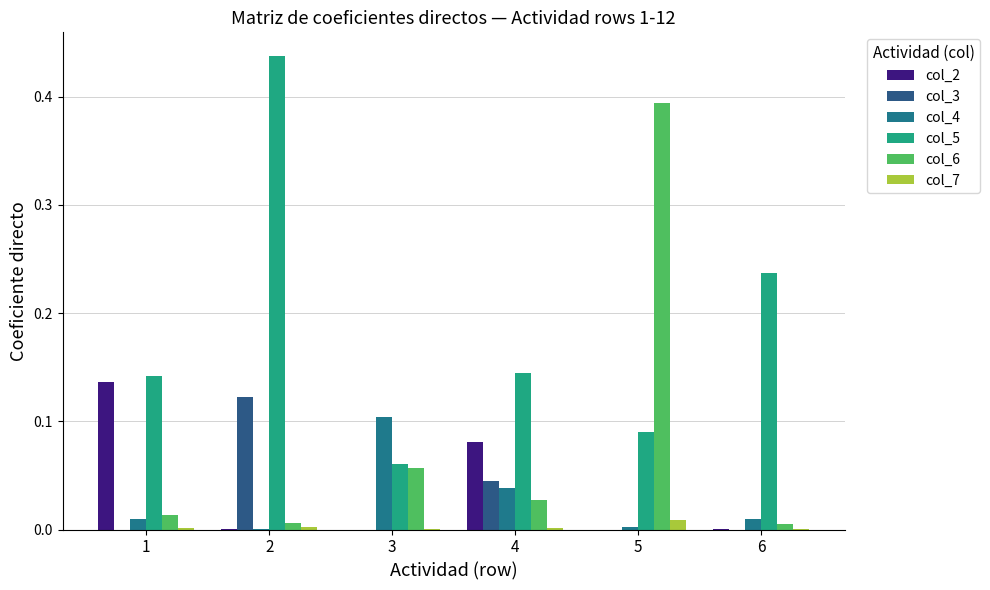

How many groups of bars are there?

6